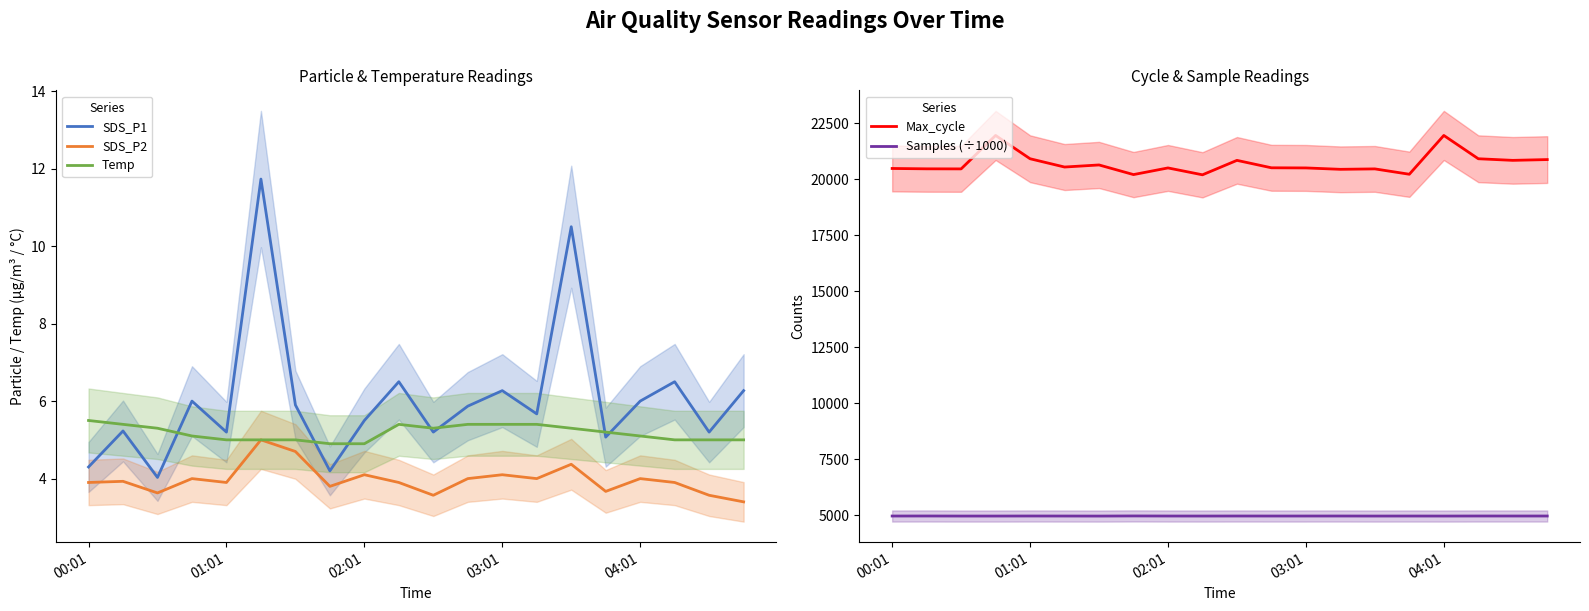

What is the maximum value for SDS_P1?

11.7